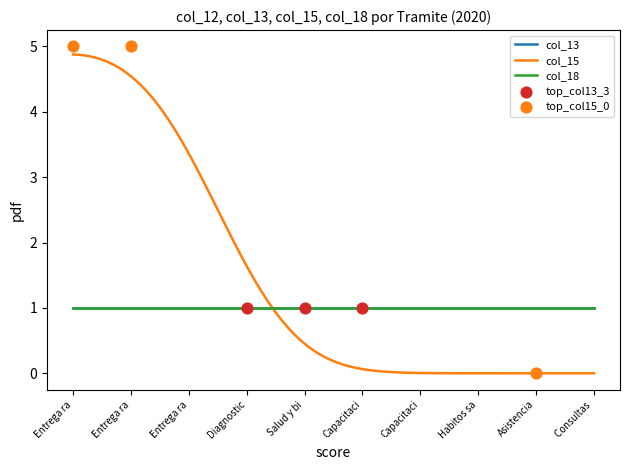

Which series reaches the minimum Y coordinate?

col_15